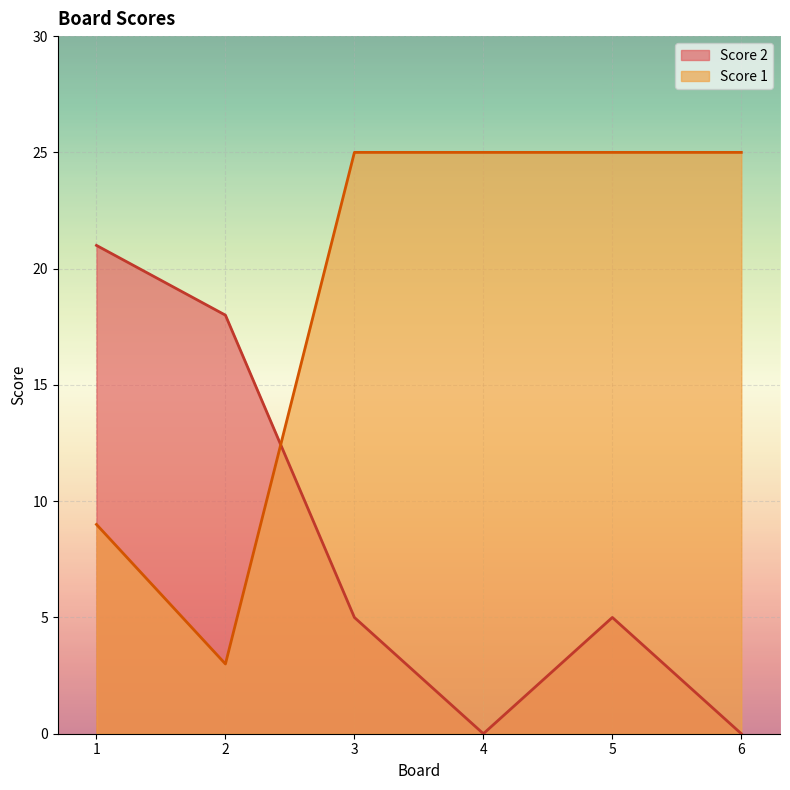

Reading left to right, list all the values displayed in this chart.

Score 2: 1=21	2=18	3=5	4=0	5=5	6=0
Score 1: 1=9	2=3	3=25	4=25	5=25	6=25